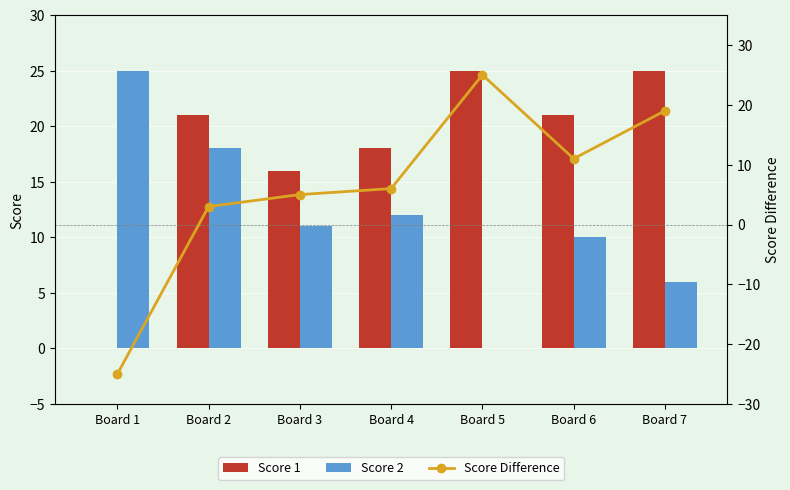

At how many categories does at least one series exceed 20?

5